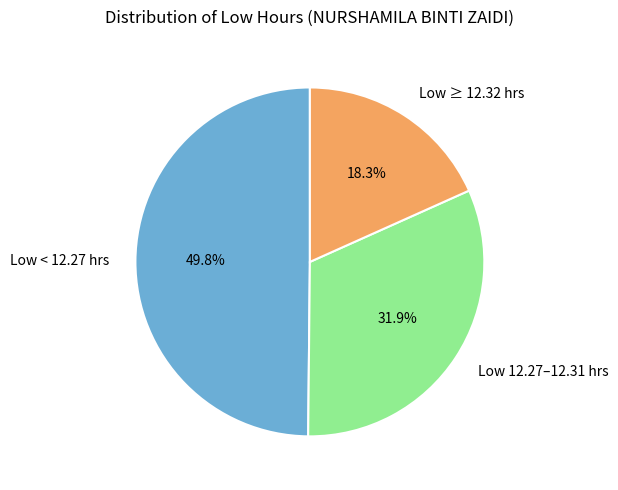

Approximately how many times larger is the value at Low 12.27–12.31 hrs compared to Low ≥ 12.32 hrs?

1.7